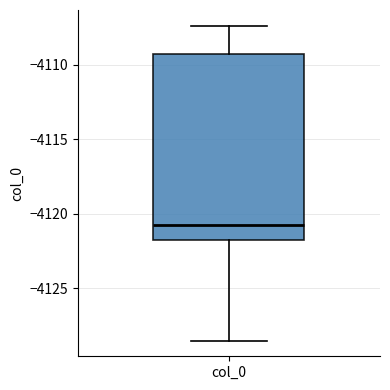

Read this box plot against the y-axis: the position of the median line, the range covered by the box, and the ends of both whiskers. The values are not printed on the chart, so give them approximately, as read against the axis.

median -4121.0, box -4122.0 to -4109.5, whiskers -4128.5 to -4107.5